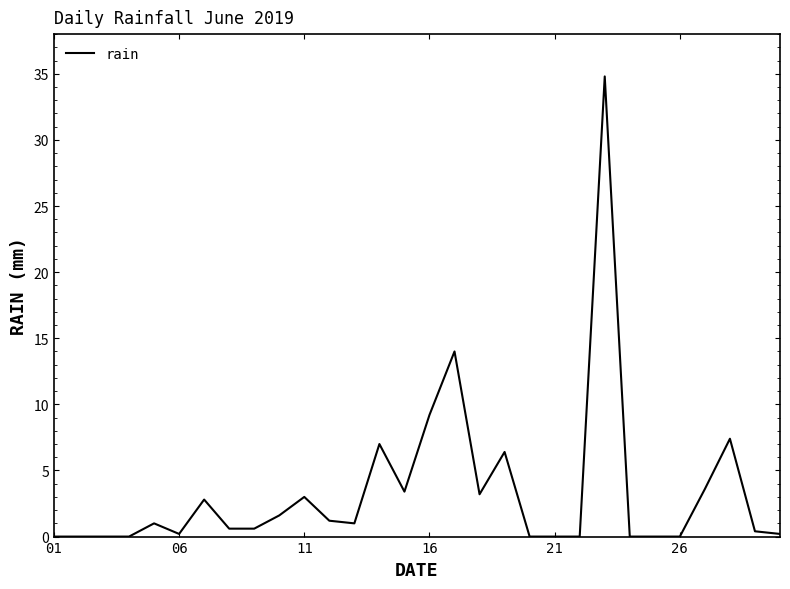

What is the difference between the maximum and minimum values?

34.8